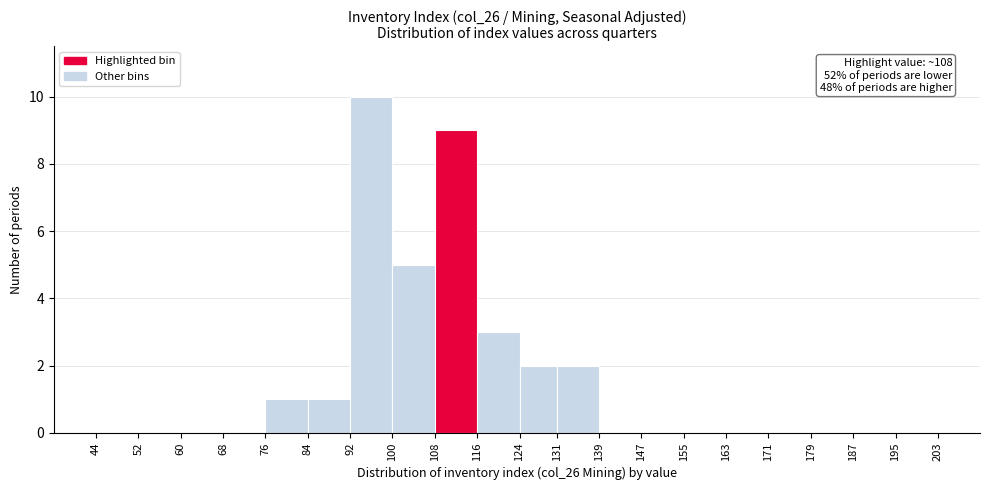

Which range on the x-axis has the tallest bar?

92 to 100